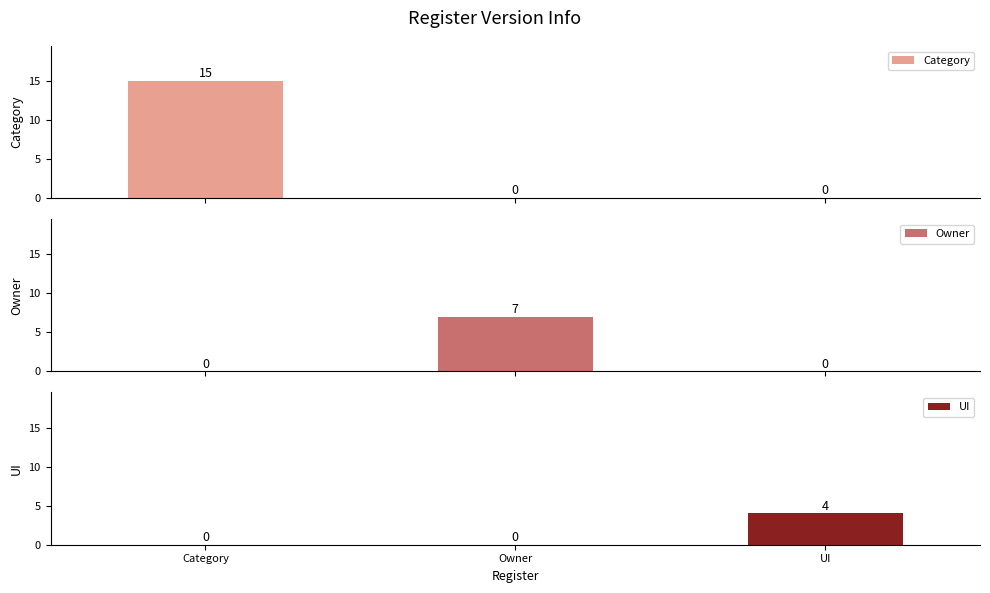

Which series has the largest range (max minus min)?

Category